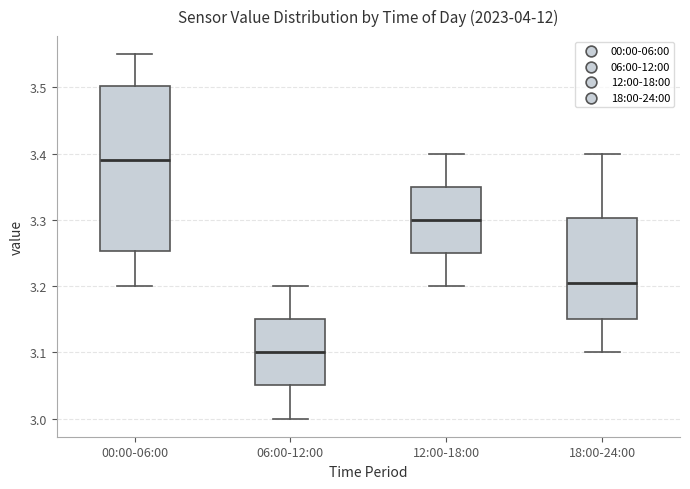

Which box has the highest median line?

00:00-06:00